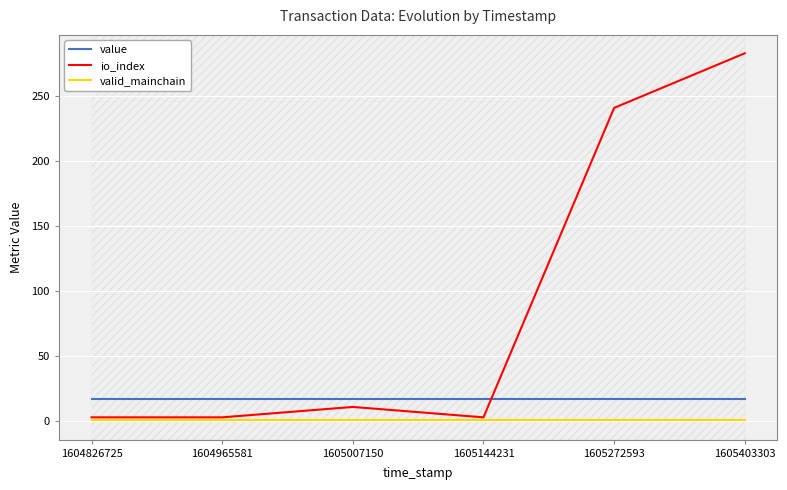

List the series in order of their overall mean, highest first.

io_index, value, valid_mainchain